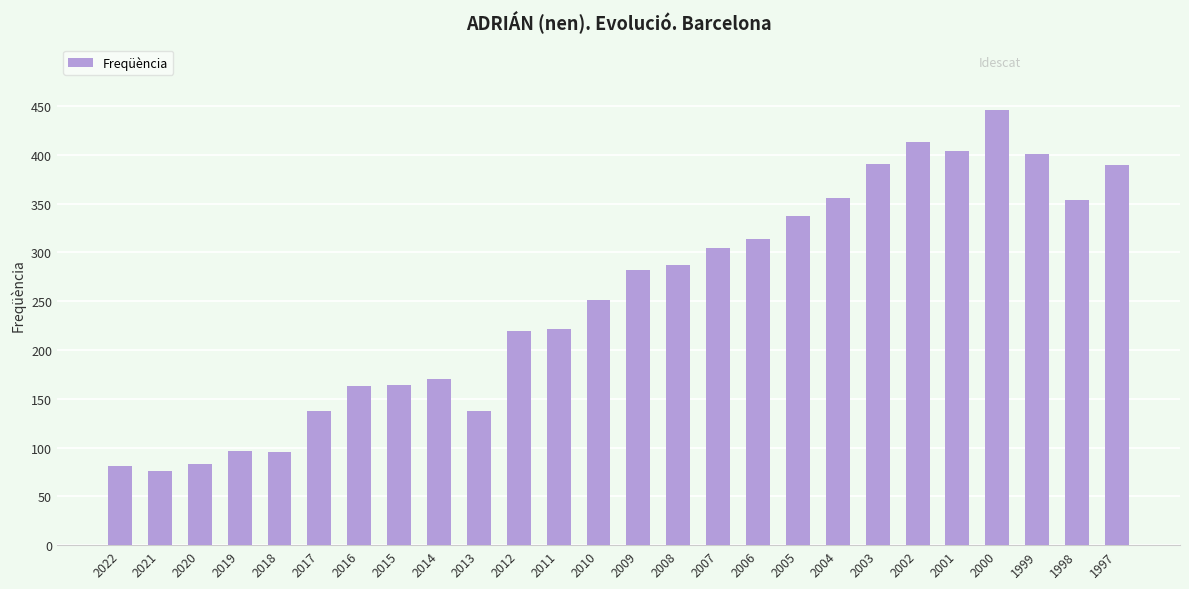

What is the difference between the second highest and minimum values?

337